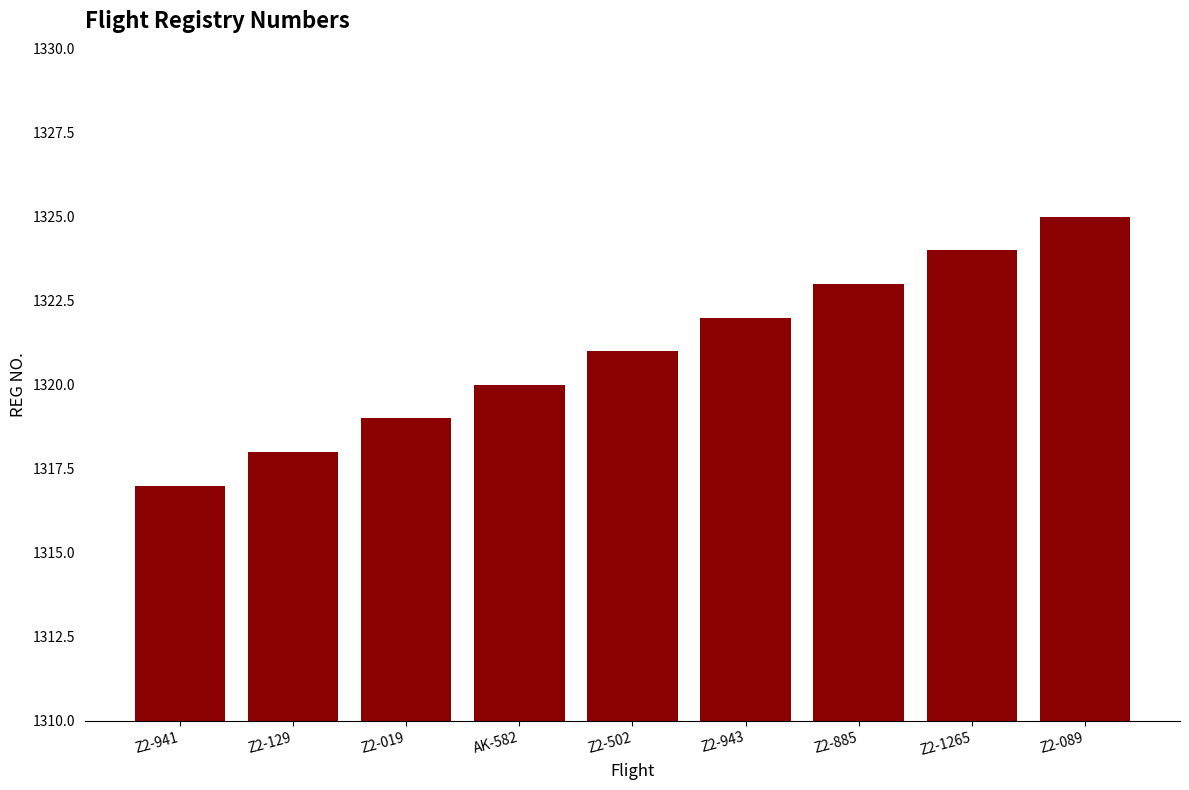

Between Z2-943 and AK-582, which is larger?

Z2-943